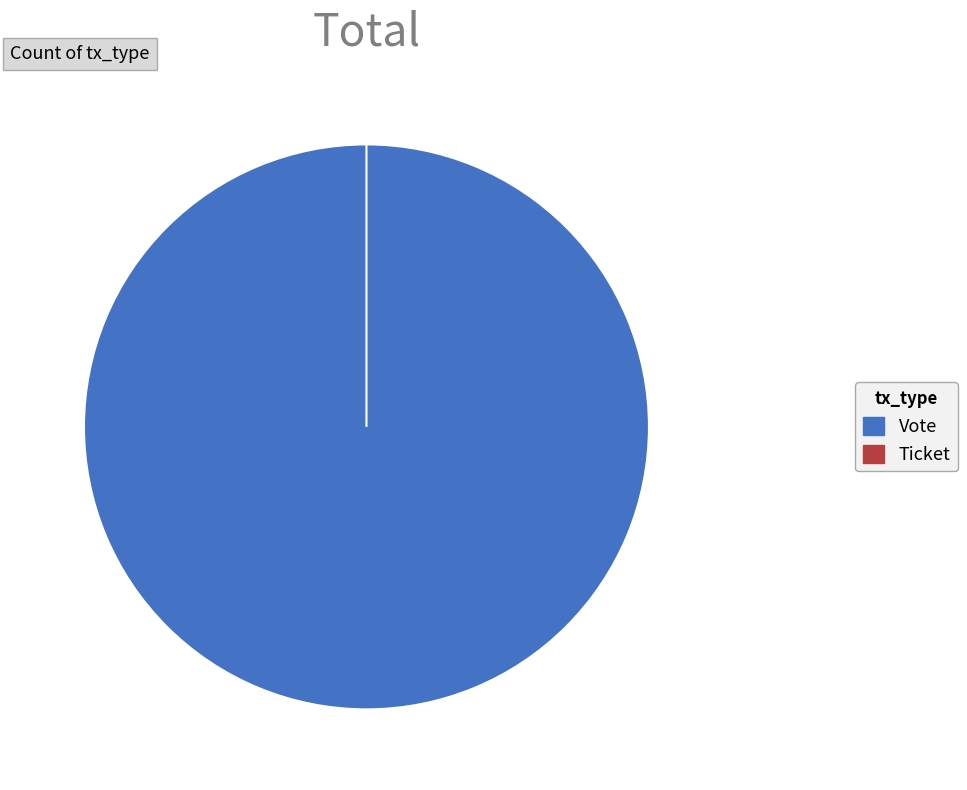

Count the number of slices in the pie.

2